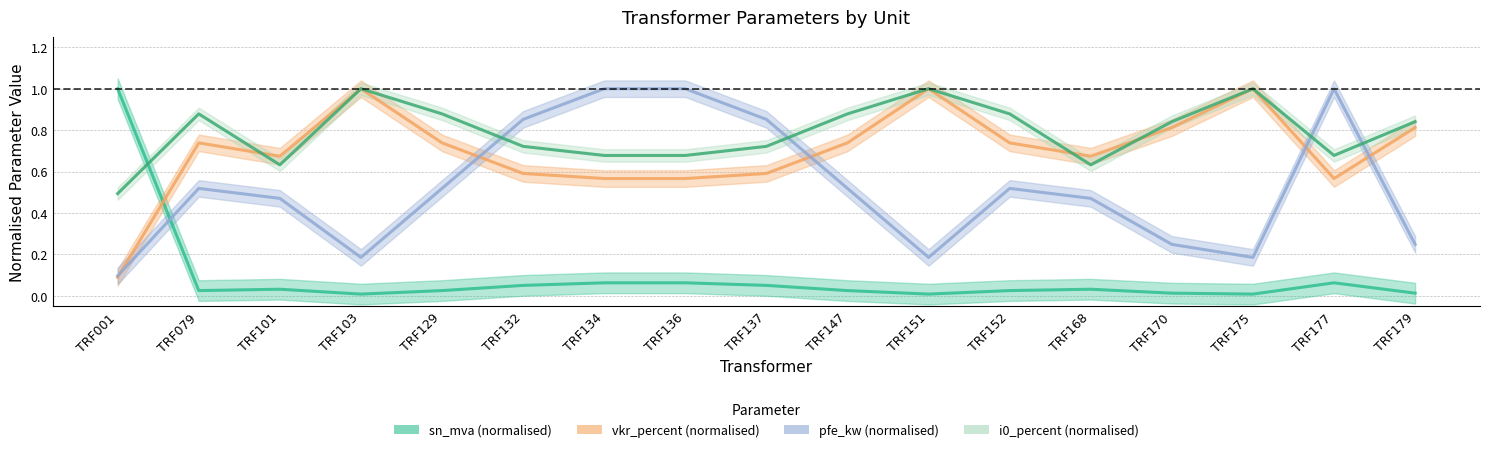

Is the value of pfe_kw (normalised) at TRF103 greater than the value of vkr_percent (normalised) at TRF175?

No